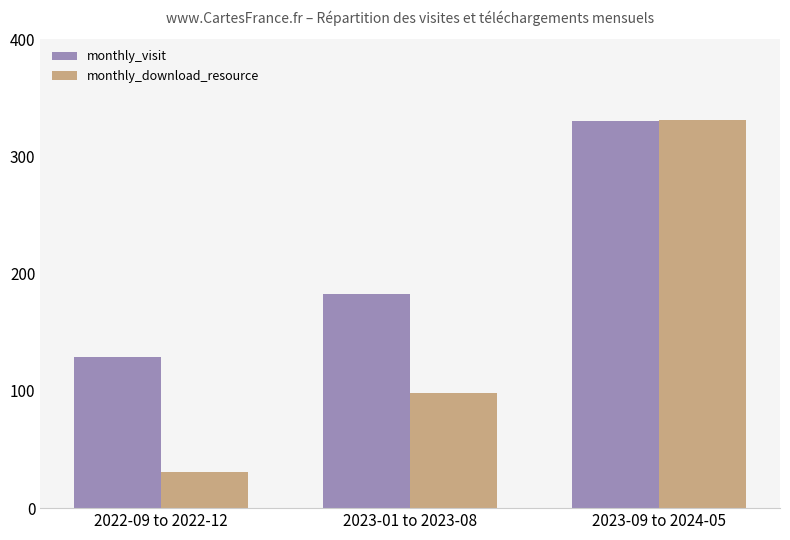

Which category has the highest value in the monthly_download_resource series?

2023-09 to 2024-05